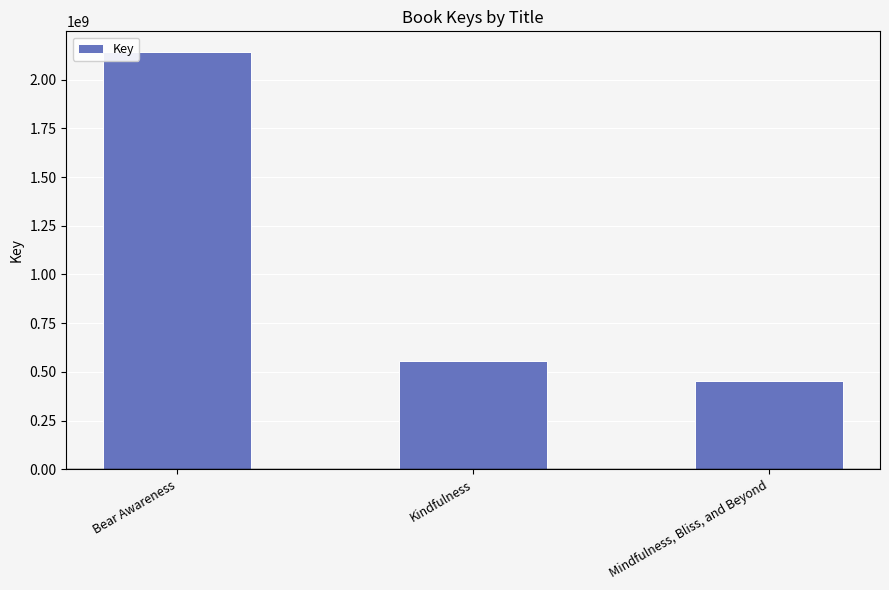

What is the change in value from Bear Awareness to Kindfulness?

-1583305703